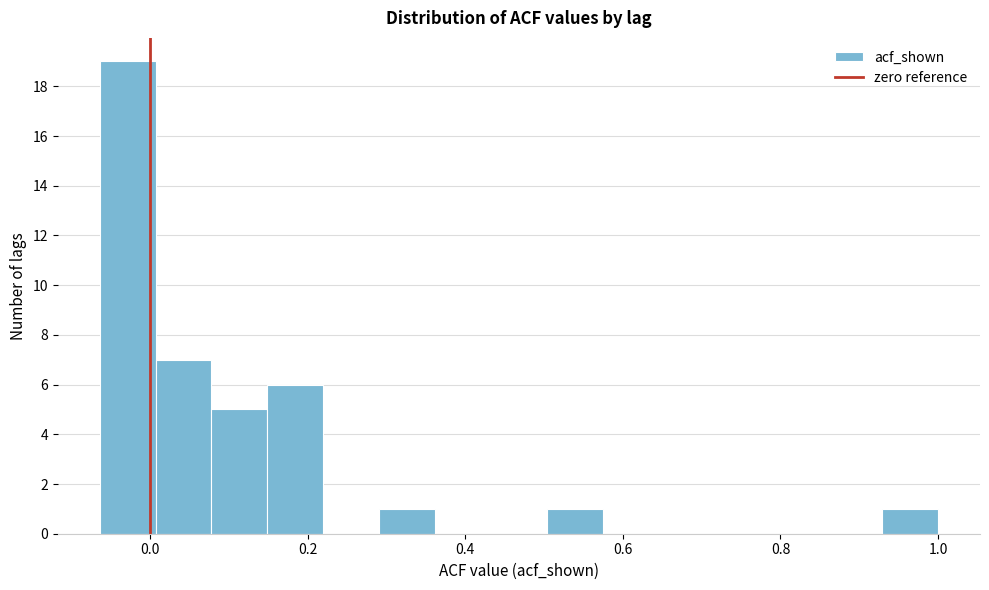

Around what value on the x-axis is the tallest bar? Give the approximate position of its centre, as read against the axis.

-0.02